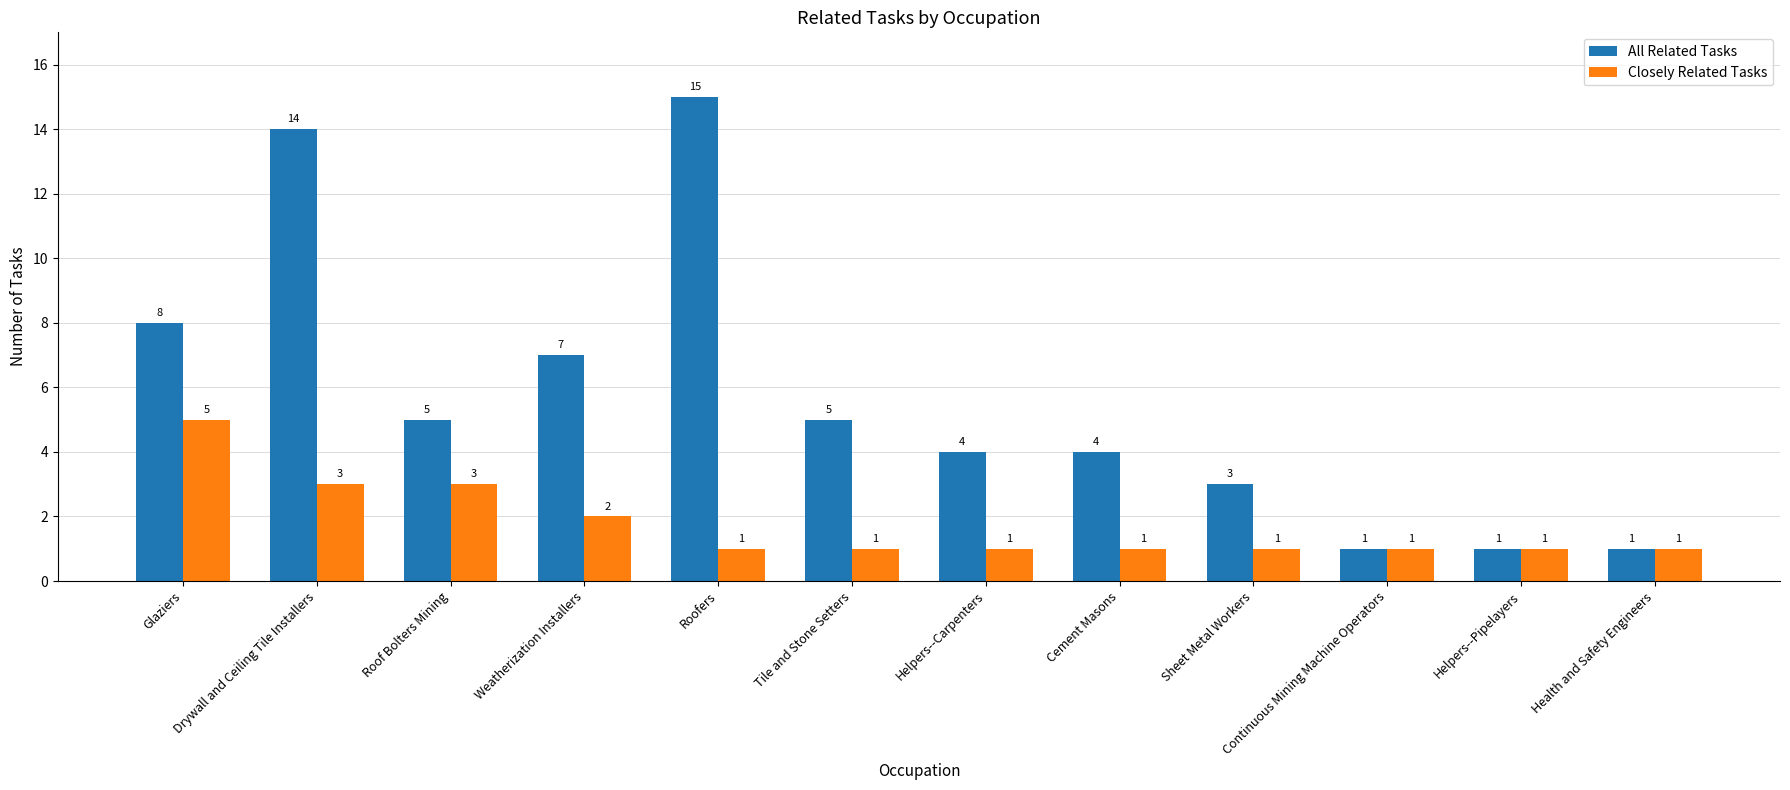

How many Closely Related Tasks values are between 1 and 3?

11